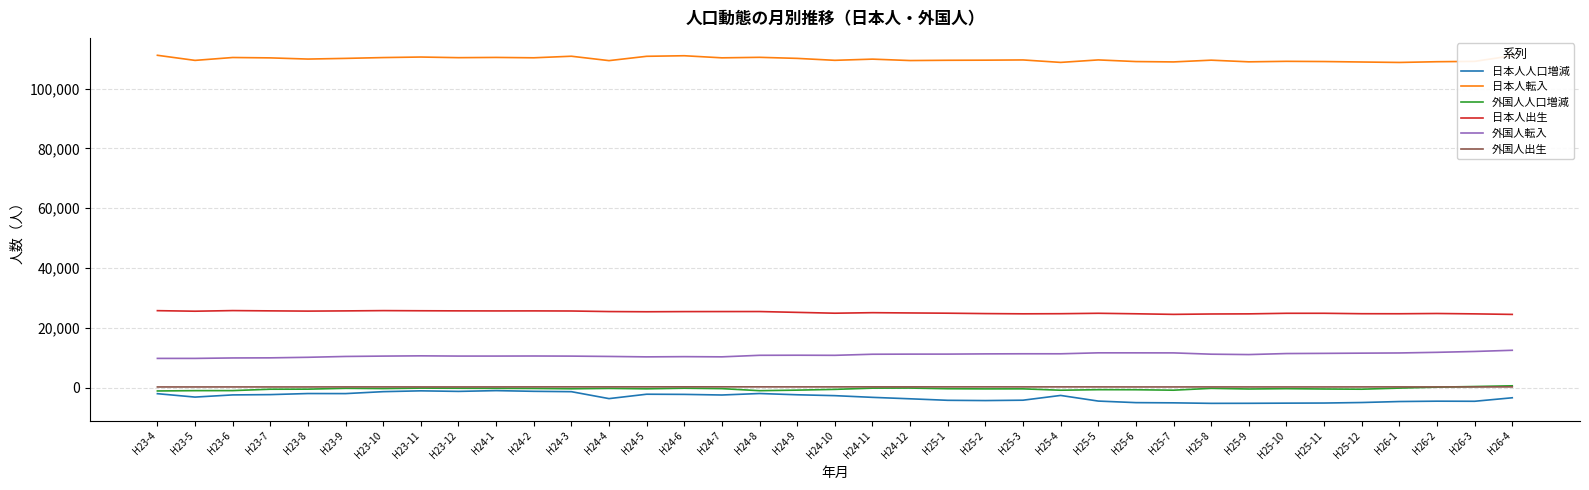

Is the value of 外国人転入 at H26-1 greater than the value of 外国人出生 at H25-7?

Yes